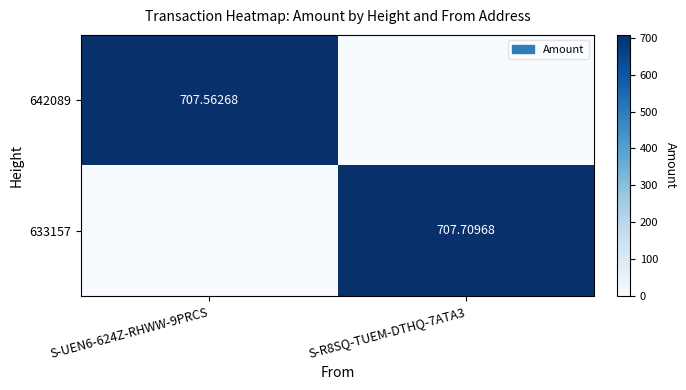

What is the spread (max minus min) of values at S-UEN6-624Z-RHWW-9PRCS?

707.6